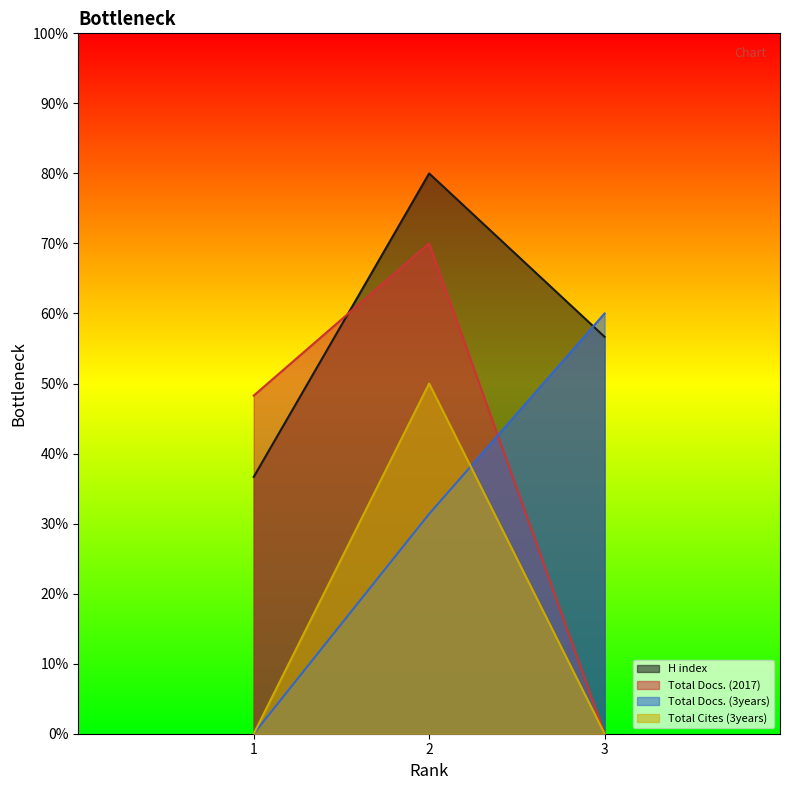

What is the difference between the maximum and minimum values in the Total Docs. (3years) series?

60.0